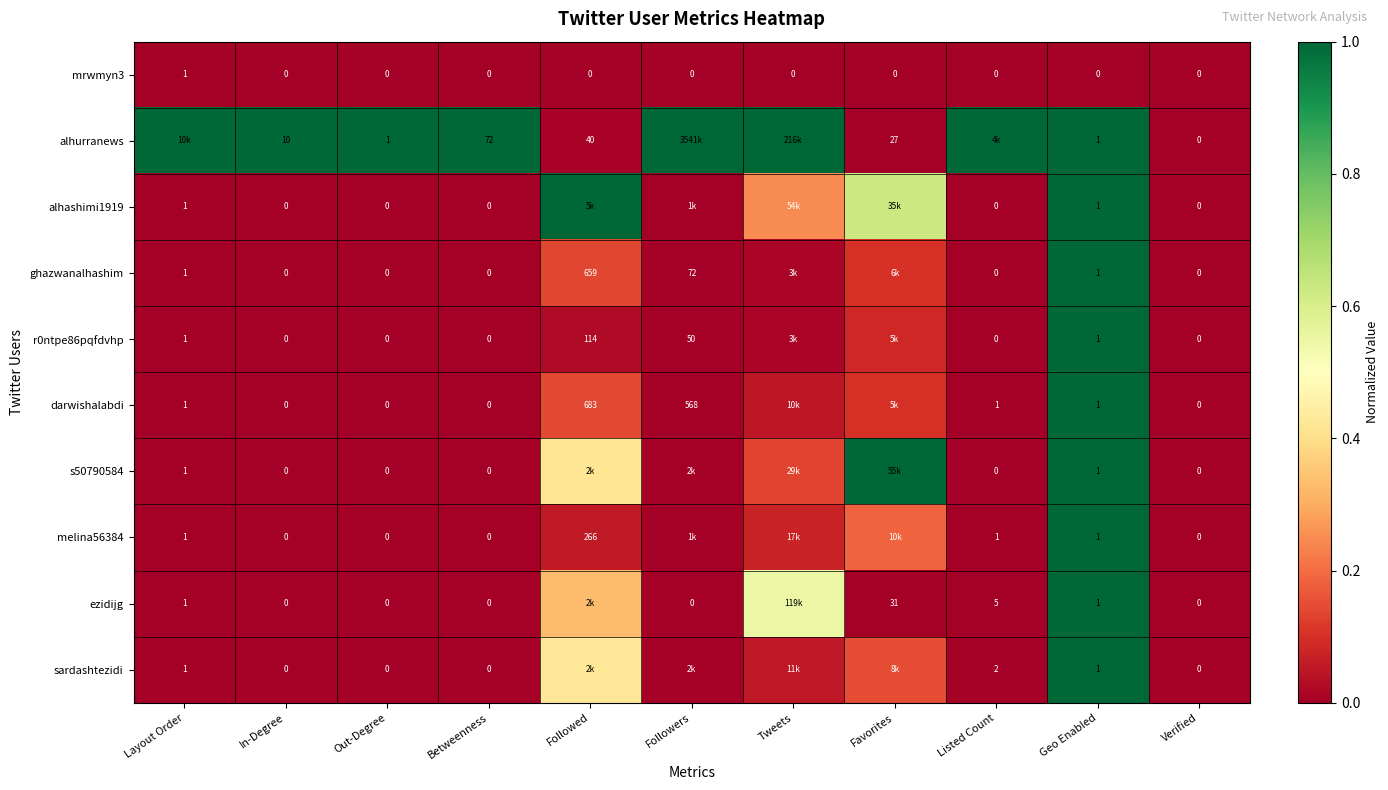

What is the difference between the r0ntpe86pqfdvhp values at Verified and Favorites?

0.1